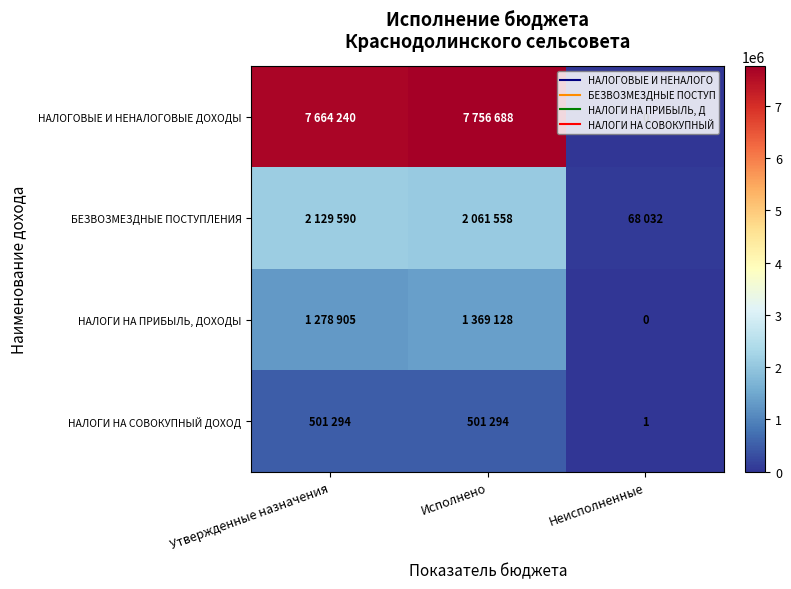

Which series has the largest total across all categories?

НАЛОГОВЫЕ И НЕНАЛОГОВЫЕ ДОХОДЫ